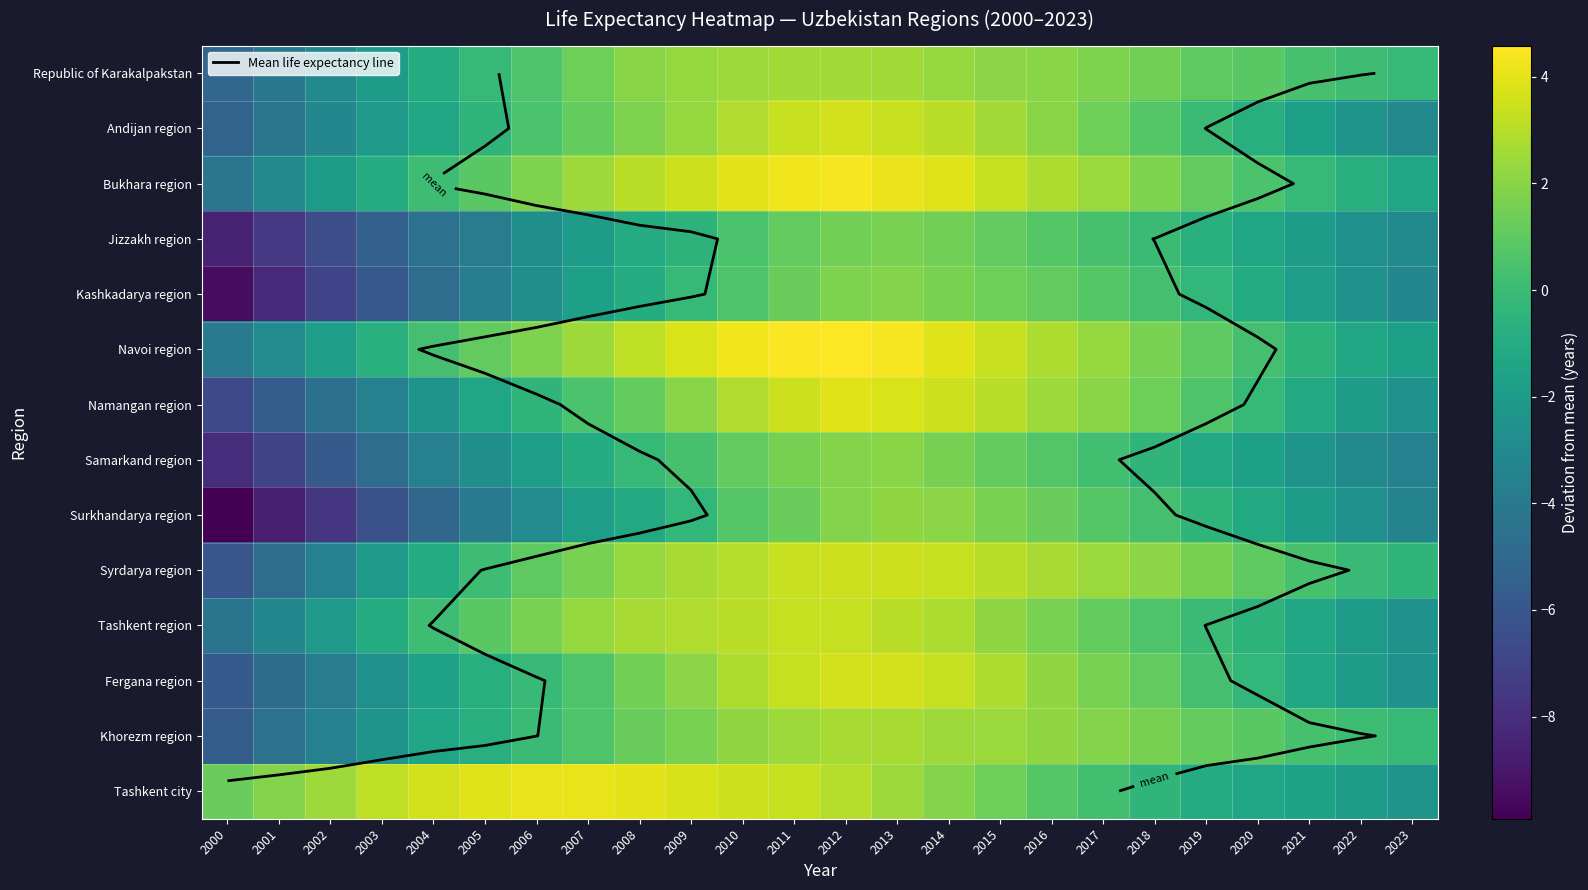

Which series has the largest range (max minus min)?

Surkhandarya region